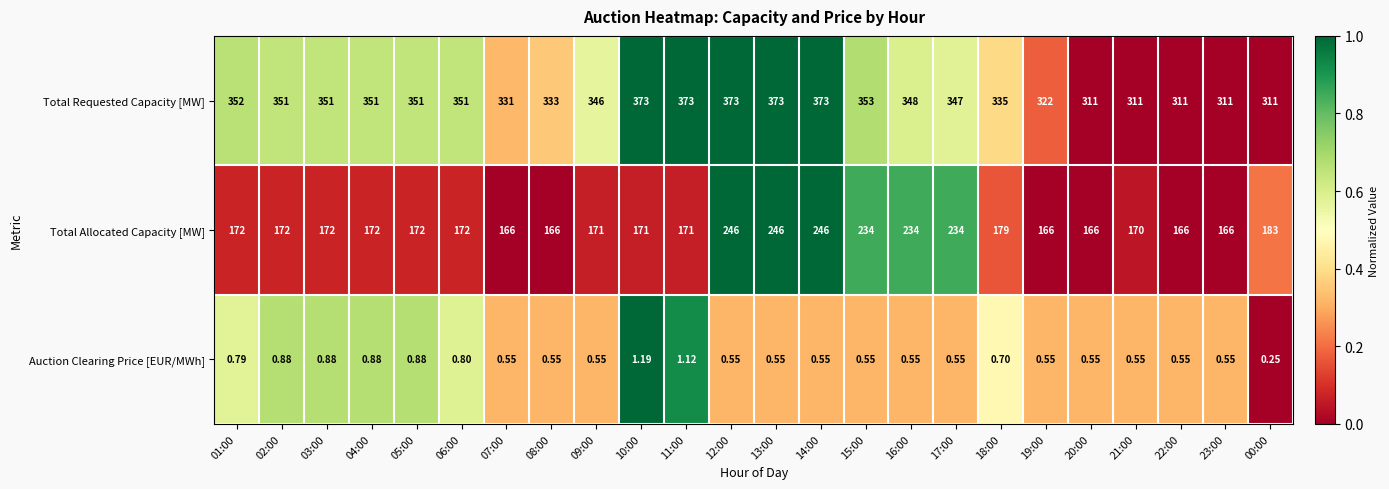

Is the value of Total Allocated Capacity [MW] at 17:00 greater than the value of Total Requested Capacity [MW] at 08:00?

No